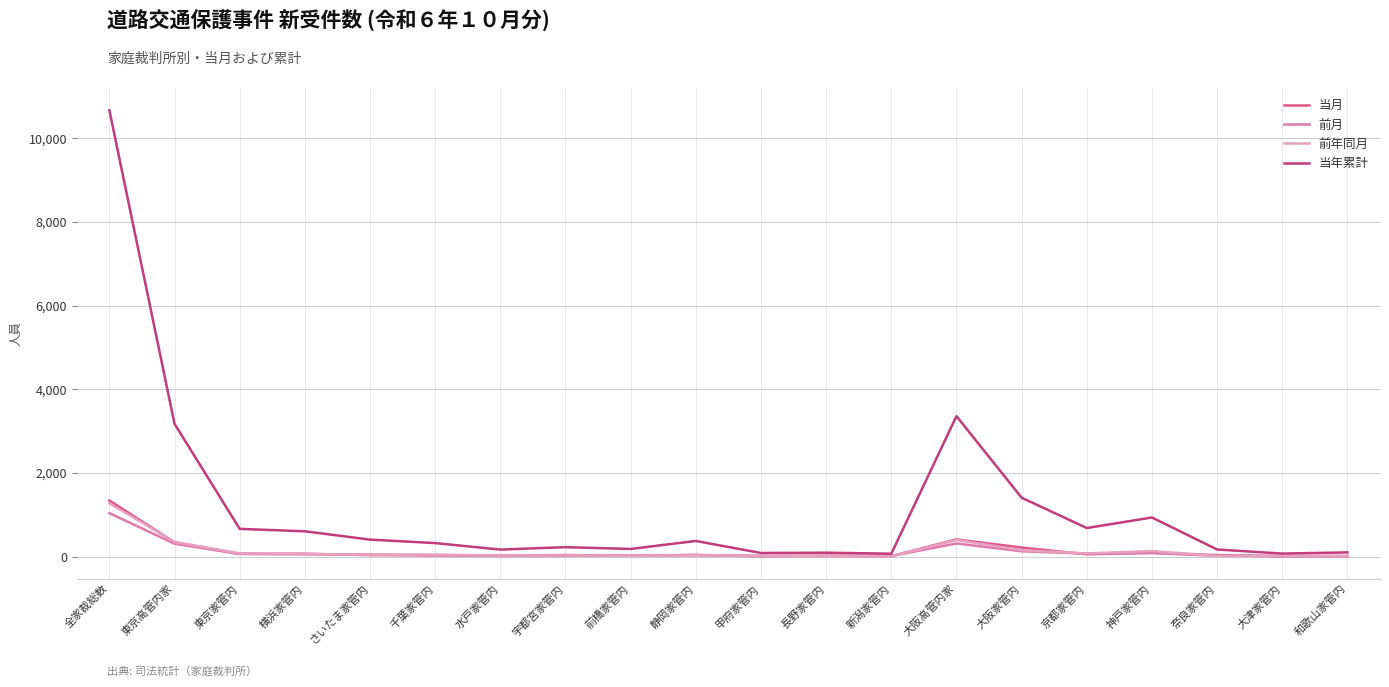

How many lines are shown in the chart?

4